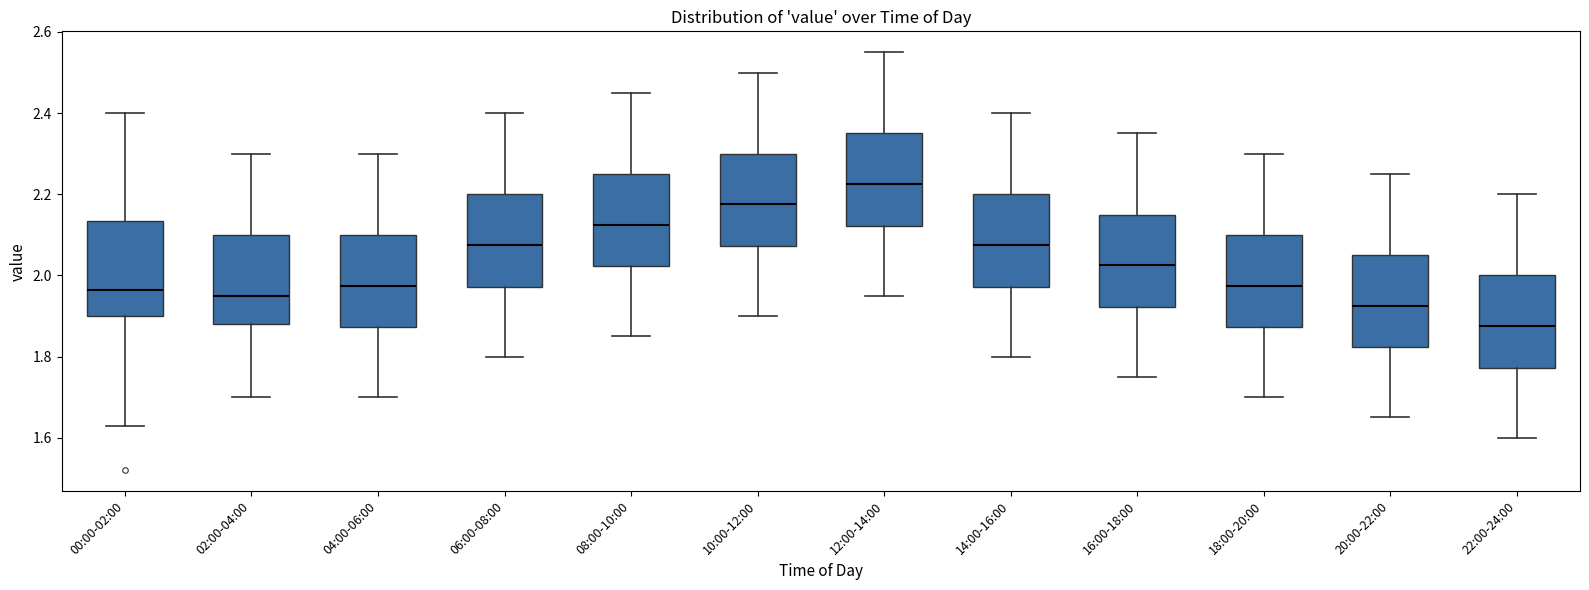

Which box's median line is the lowest?

22:00-24:00